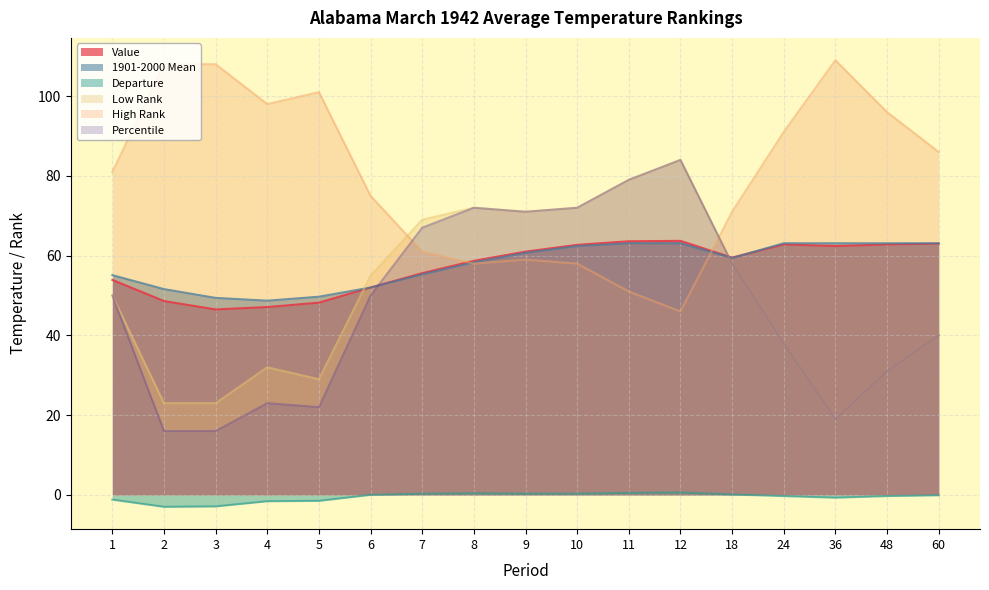

Reading left to right, extract all data points from this chart.

Value: 1=53.9	2=48.6	3=46.5	4=47.1	5=48.2	6=52.0	7=55.6	8=58.7	9=61.0	10=62.7	11=63.6	12=63.7	18=59.5	24=62.8	36=62.4	48=62.8	60=63.0
1901-2000 Mean: 1=55.1	2=51.6	3=49.4	4=48.7	5=49.7	6=52.0	7=55.3	8=58.3	9=60.7	10=62.4	11=63.1	12=63.1	18=59.4	24=63.1	36=63.1	48=63.1	60=63.1
Departure: 1=-1.2	2=-3.0	3=-2.9	4=-1.6	5=-1.5	6=0.0	7=0.3	8=0.4	9=0.3	10=0.3	11=0.5	12=0.6	18=0.1	24=-0.3	36=-0.7	48=-0.3	60=-0.1
Low Rank: 1=50.0	2=23.0	3=23.0	4=32.0	5=29.0	6=55.0	7=69.0	8=72.0	9=71.0	10=72.0	11=79.0	12=84.0	18=58.0	24=38.0	36=19.0	48=31.0	60=40.0
High Rank: 1=81.0	2=108.0	3=108.0	4=98.0	5=101.0	6=75.0	7=61.0	8=58.0	9=59.0	10=58.0	11=51.0	12=46.0	18=71.0	24=91.0	36=109.0	48=96.0	60=86.0
Percentile: 1=50.0	2=16.0	3=16.0	4=23.0	5=22.0	6=50.0	7=67.0	8=72.0	9=71.0	10=72.0	11=79.0	12=84.0	18=58.0	24=38.0	36=19.0	48=31.0	60=40.0